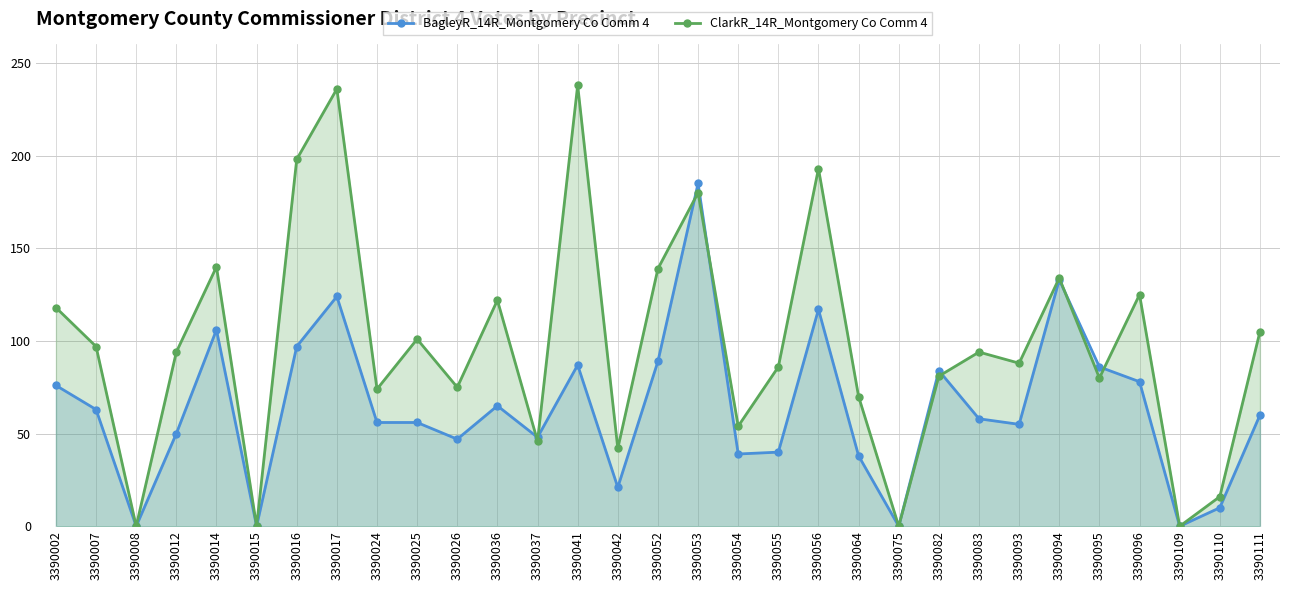

True or false: BagleyR_14R_Montgomery Co Comm 4 has a value of -89 at 3390109.

False